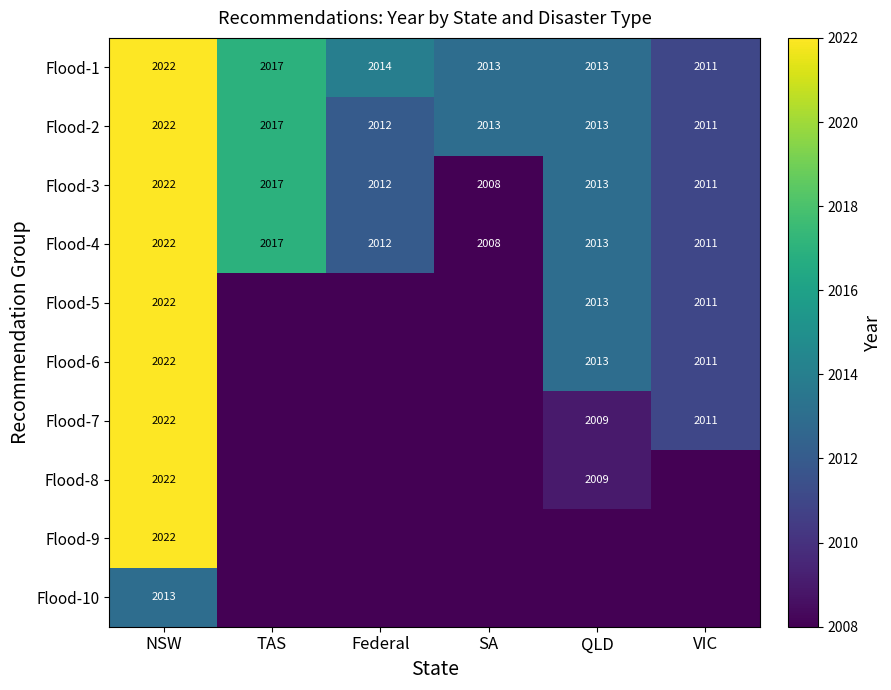

What is the difference between the second highest and second lowest values in the Flood-4 series?

6